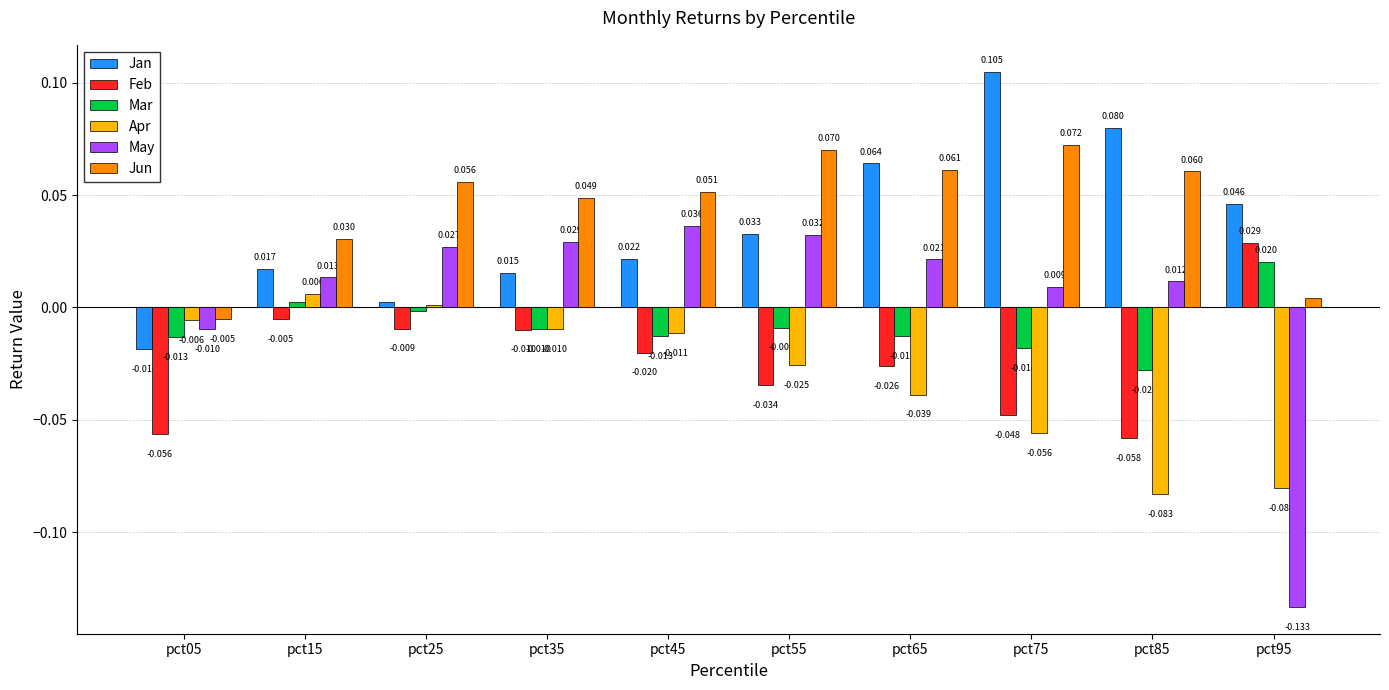

Between pct05 and pct95, which series saw the biggest shift?

May